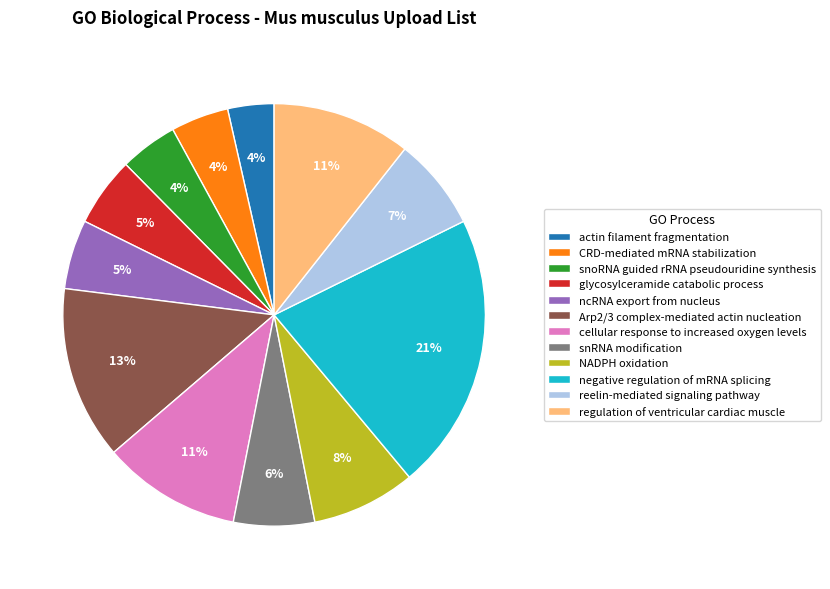

Count the number of slices in the pie.

12